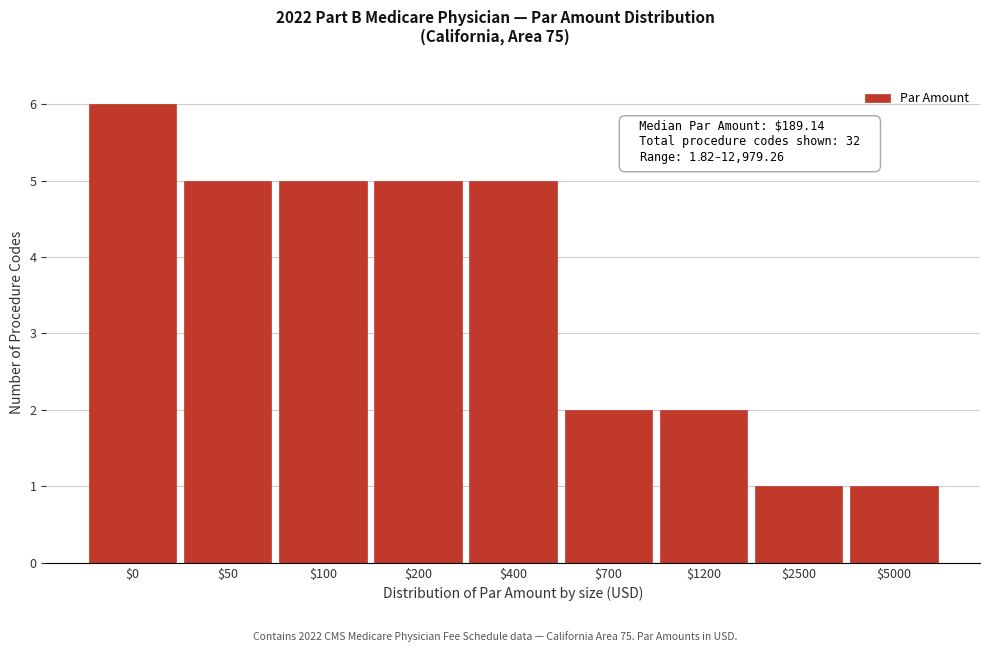

Reading left to right, transcribe all the data shown in this chart.

6	5	5	5	5	2	2	1	1